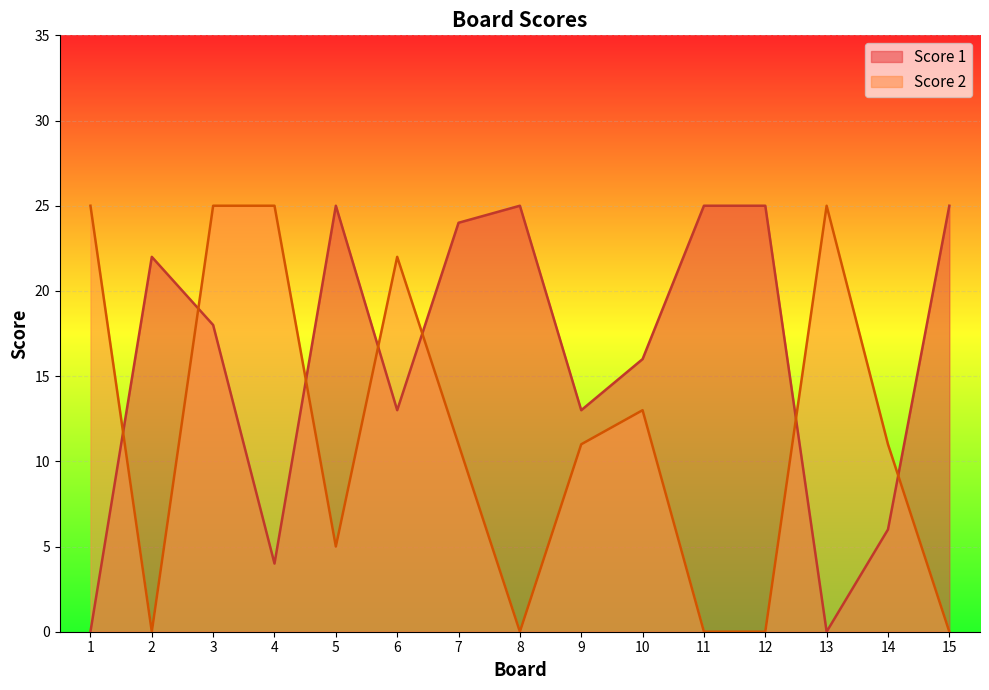

How many lines are shown in the chart?

2